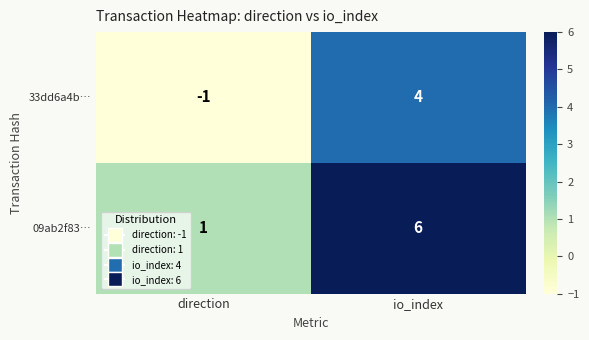

What is the greatest value displayed?

6